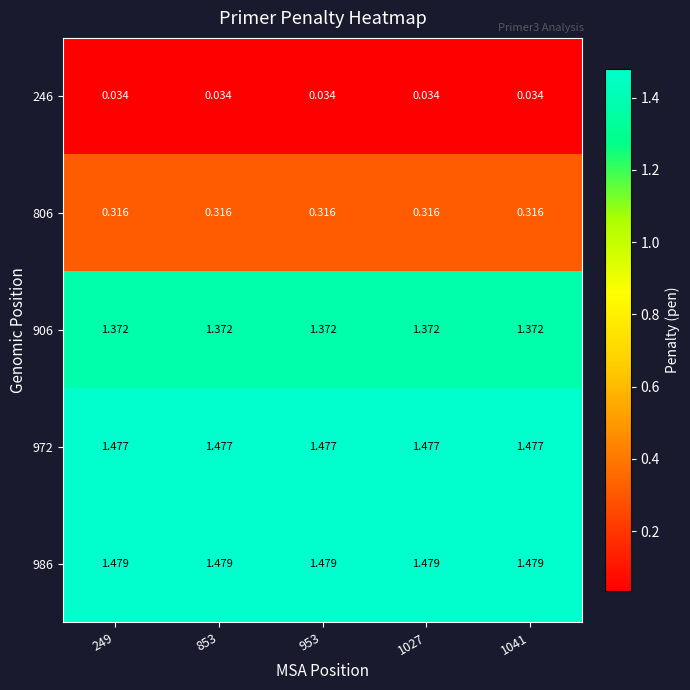

Is the value of 806 at 1041 greater than the value of 246 at 1041?

Yes